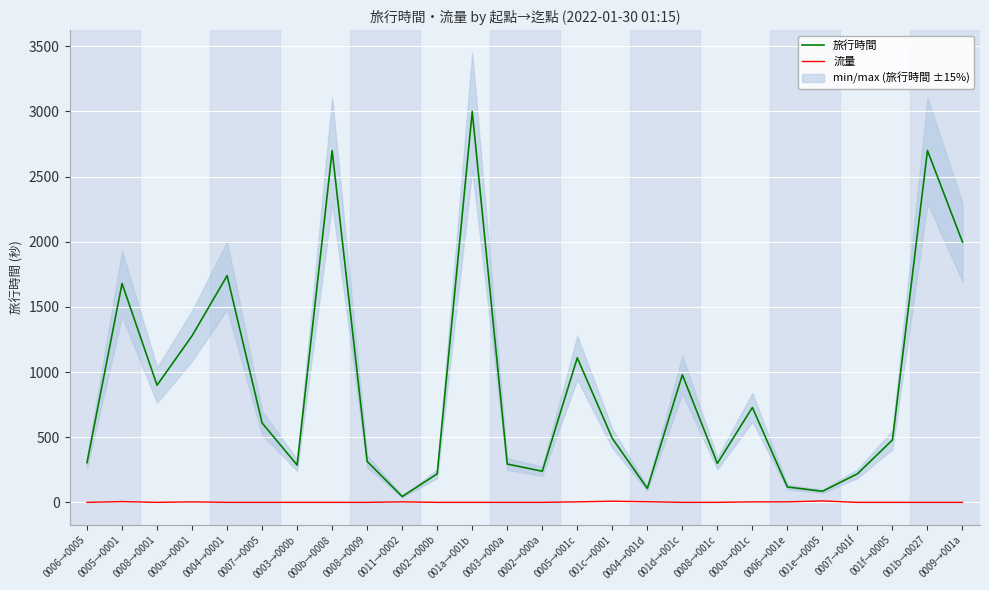

In 流量, how many points are lower than both neighbors (excluding endpoints)?

1